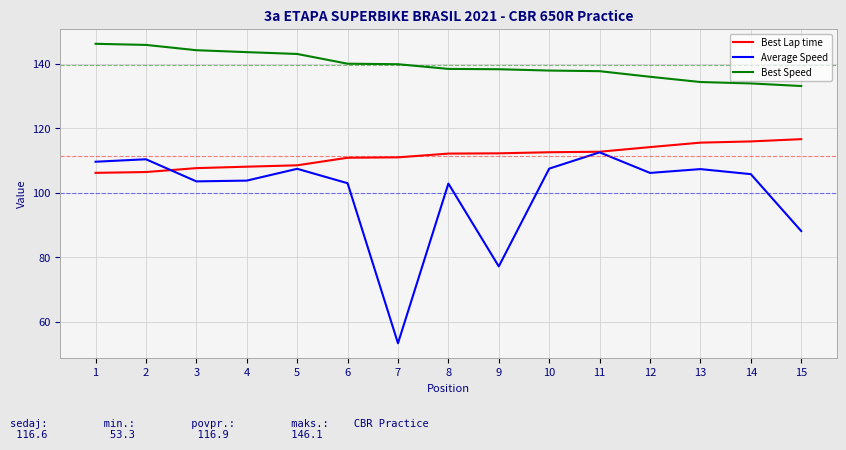

Rank the series at 10 from lowest to highest value.

Average Speed, Best Lap time, Best Speed